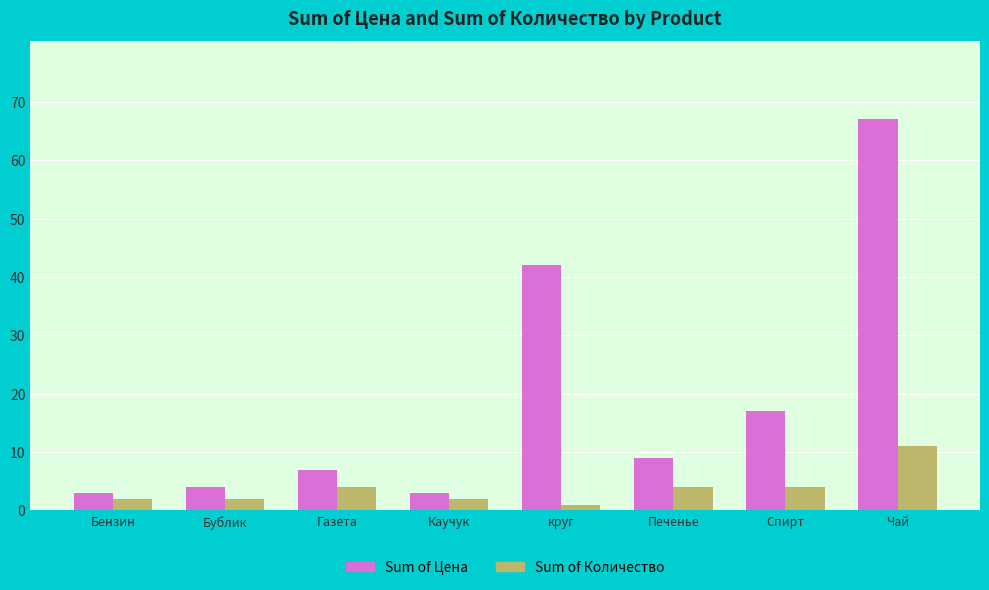

Read the Sum of Цена value at Газета, to the nearest 5.

5